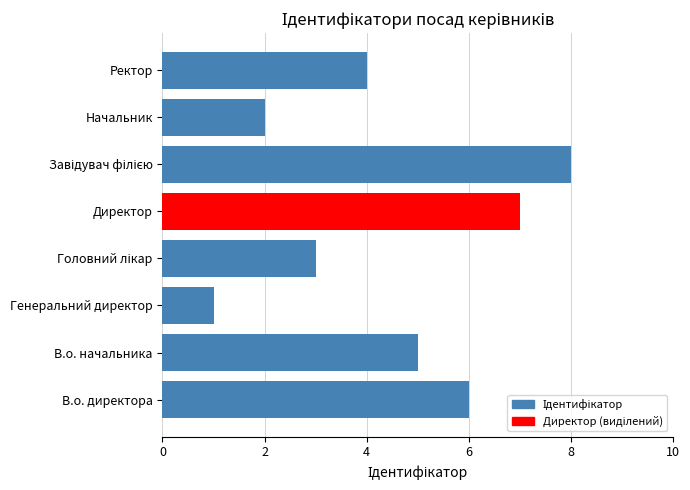

Is it true that the value at Ректор is 4?

True